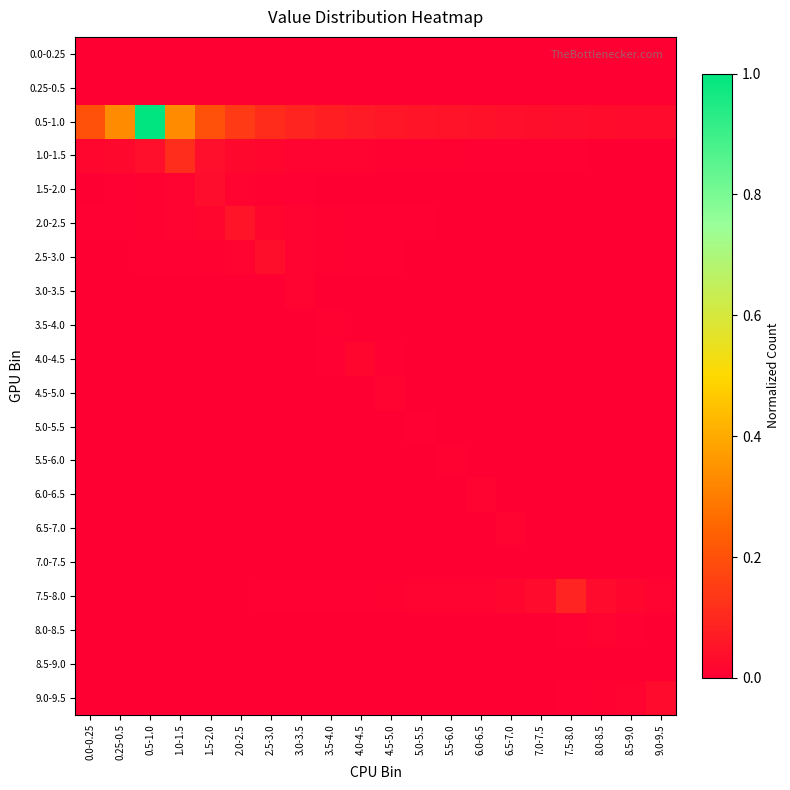

What is the greatest value displayed?

1.0